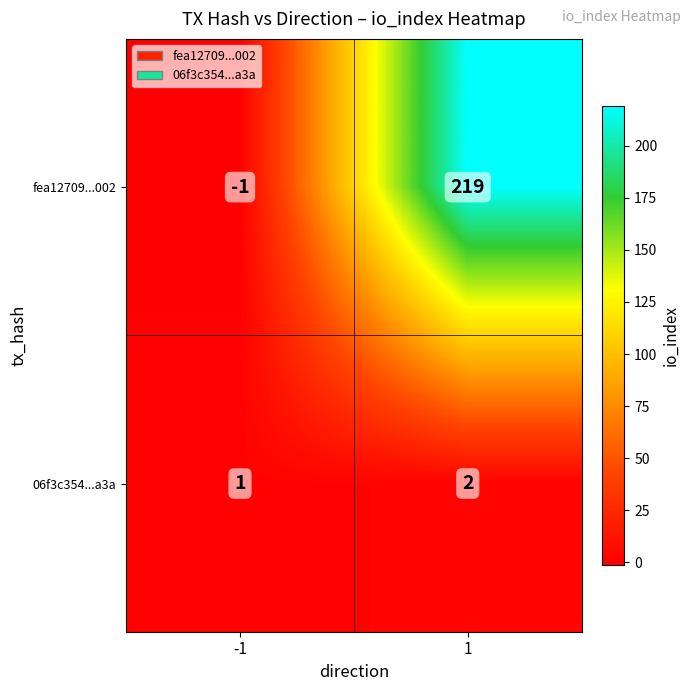

Rank the series by their average value, from lowest to highest.

06f3c354...a3a, fea12709...002